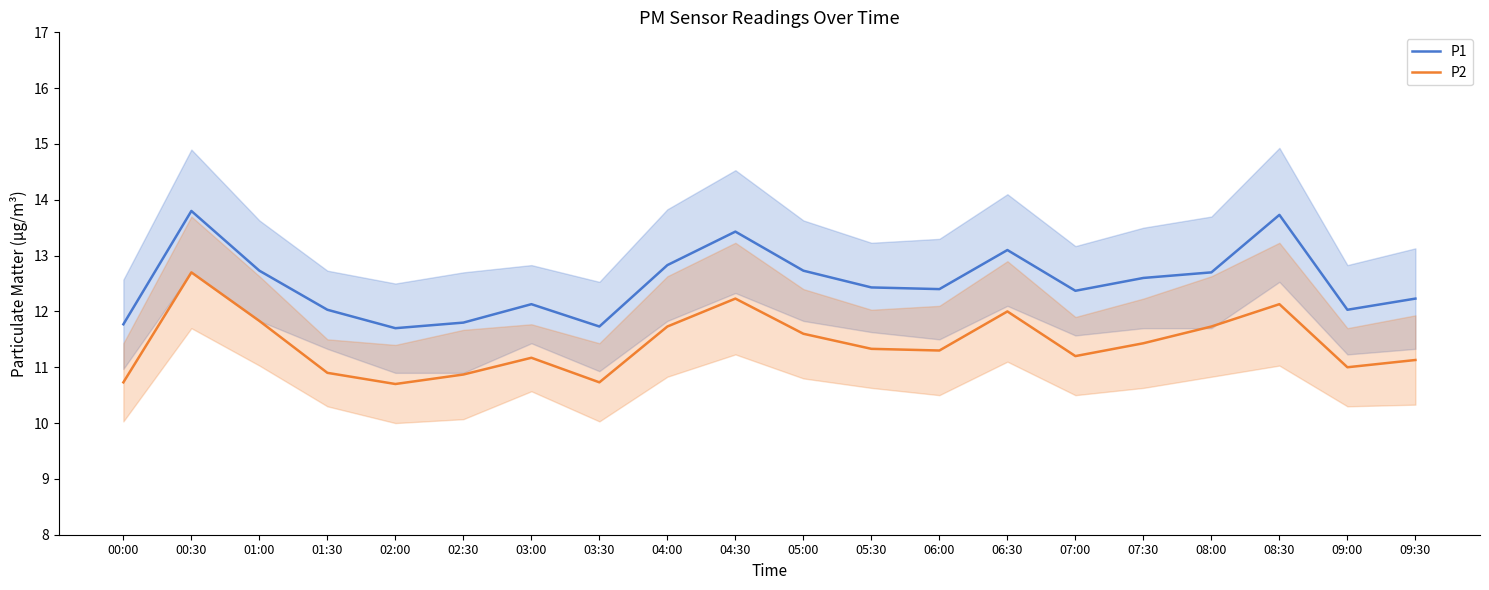

How many data points in P2 are less than 11?

5